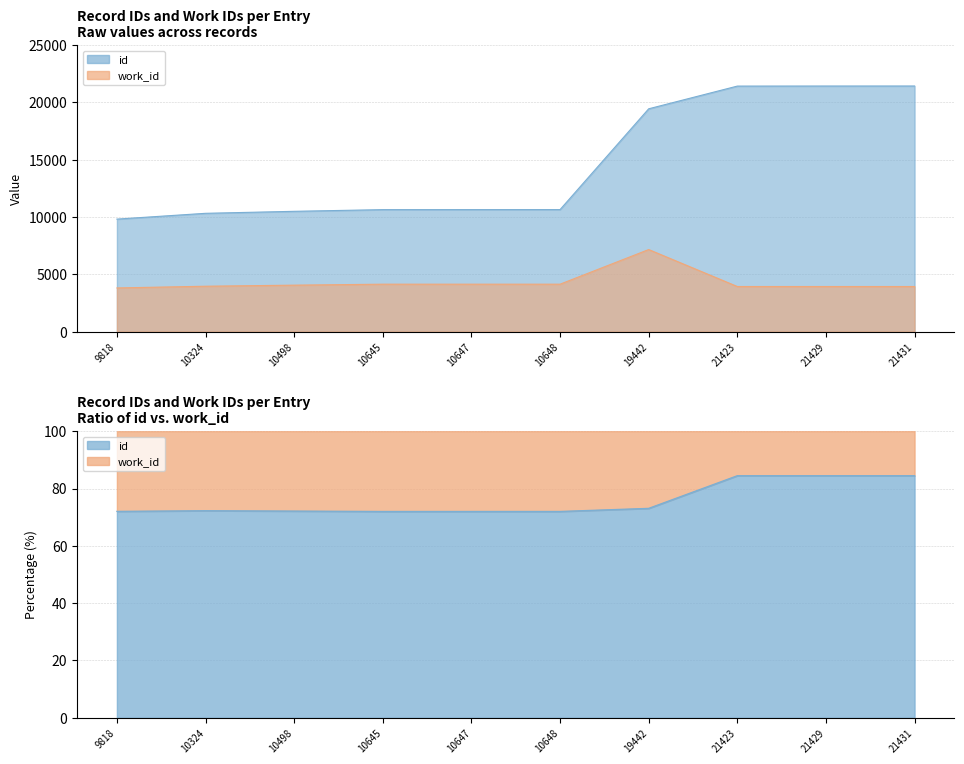

True or false: work_id has a value of 2316 at 9818.

False